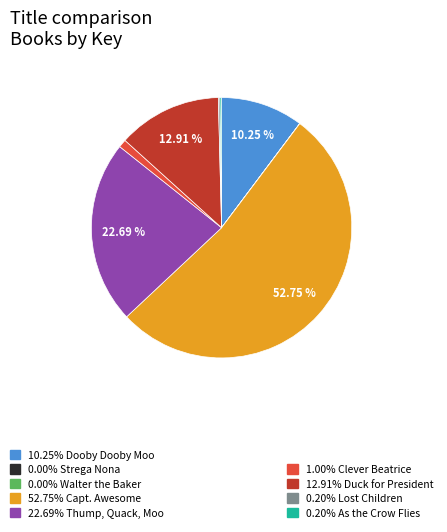

Is there any slice that represents more than half of the pie?

Yes